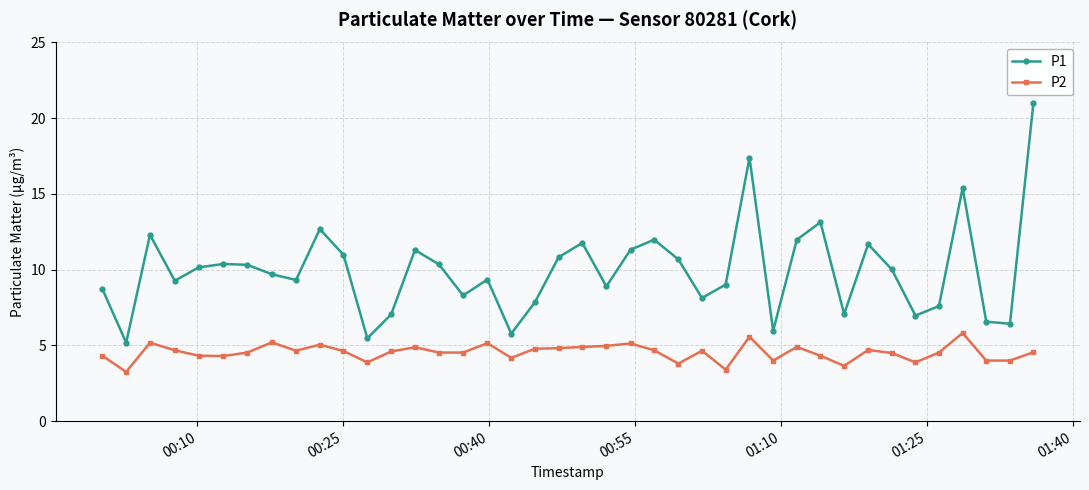

True or false: P2 has more than 1 points higher than both neighbors.

True